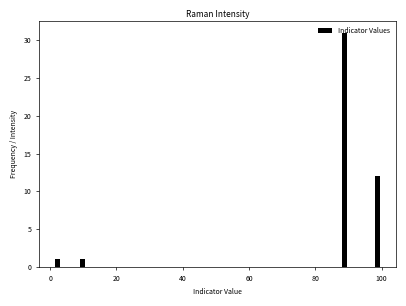

Around what value on the x-axis is the tallest bar? Give the approximate position of its centre, as read against the axis.

88